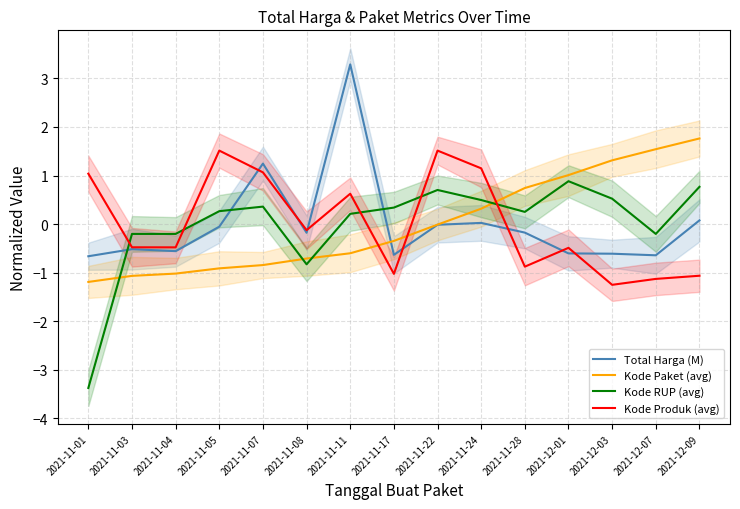

Does the chart have visible grid lines?

Yes